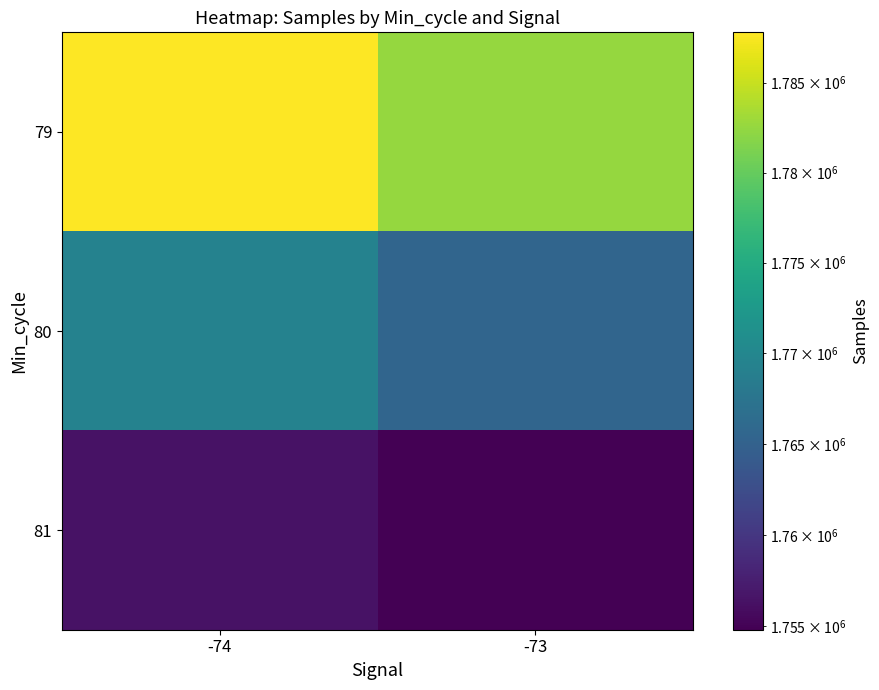

At -74, list the series in order from smallest to largest.

81, 80, 79